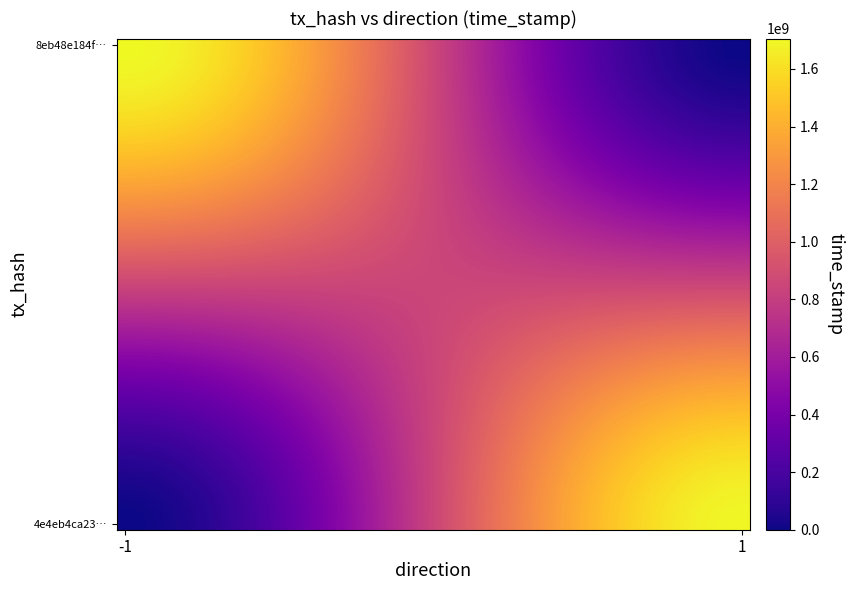

Which series has the widest spread of values?

8eb48e184f…